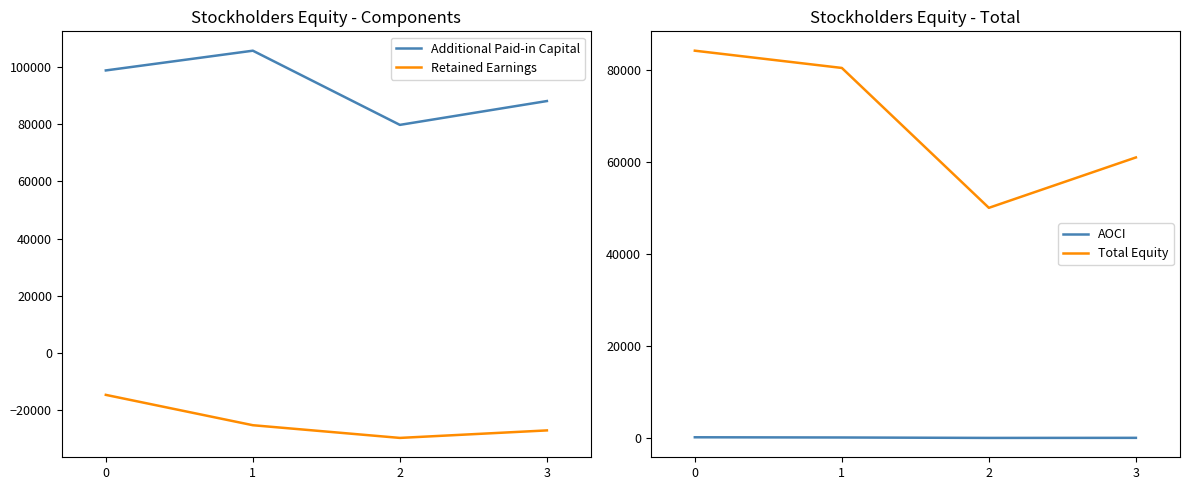

Which series has the largest total across all categories?

Additional Paid-in Capital